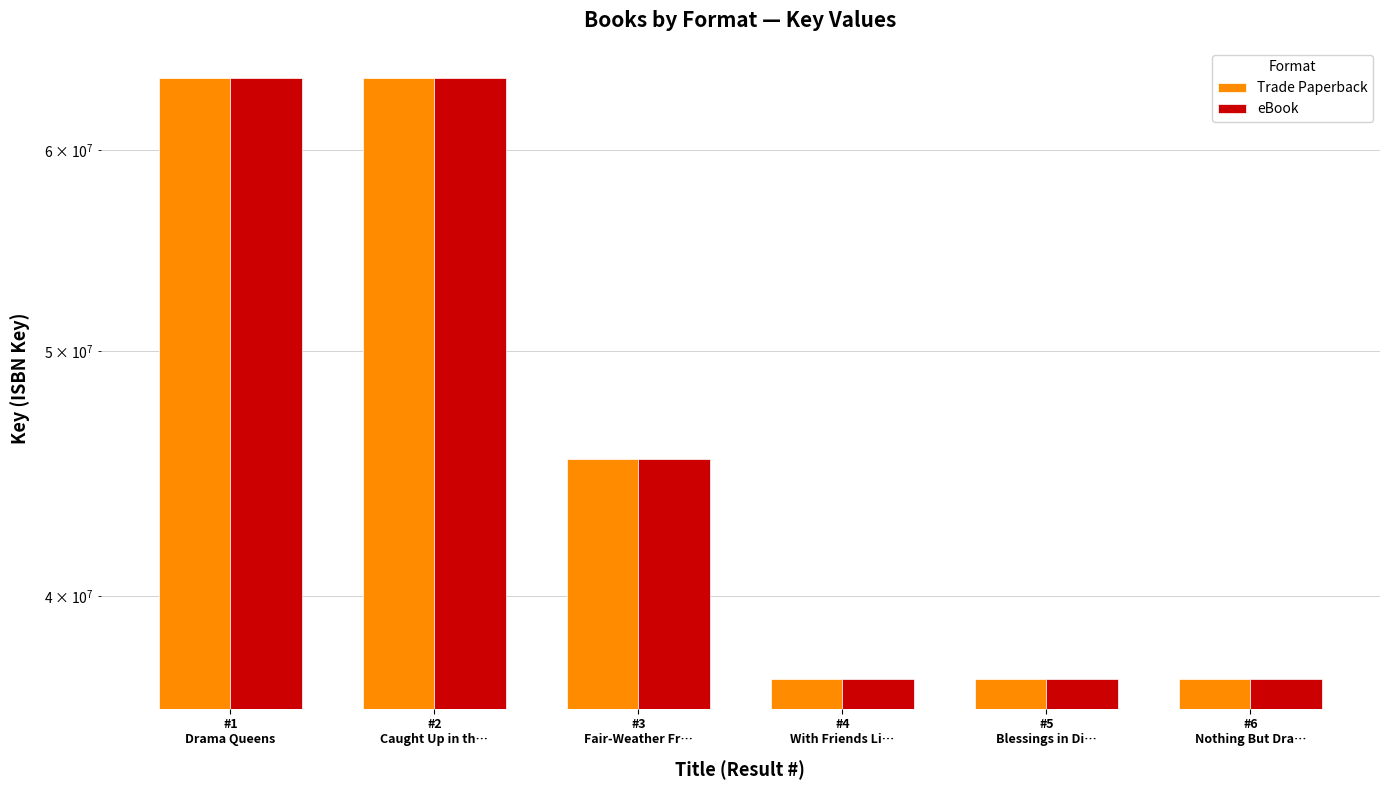

At which category does the chart reach its minimum across all series?

#6
Nothing But Dra…